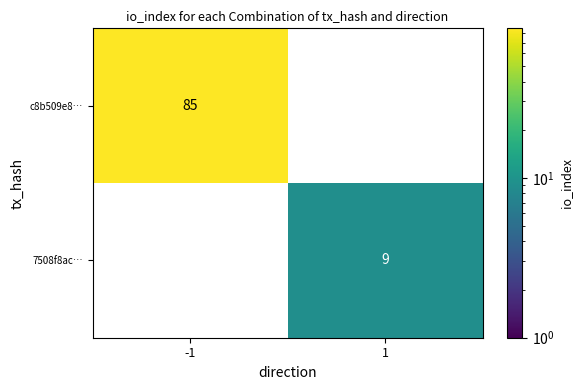

What is the approximate value of 7508f8ac… at 1?

9